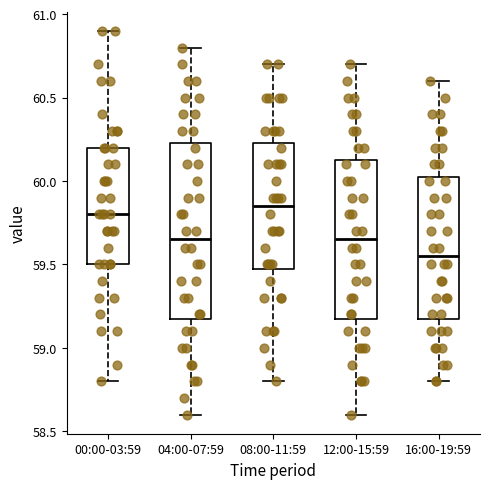

Reading left to right, read every box against the y-axis: the position of its median line, the range the box covers, and the ends of its whiskers. The values are not printed on the chart, so give them approximately, as read against the axis.

00:00-03:59: median 59.80, box 59.50 to 60.20, whiskers 58.80 to 60.90
04:00-07:59: median 59.65, box 59.20 to 60.25, whiskers 58.60 to 60.80
08:00-11:59: median 59.85, box 59.50 to 60.25, whiskers 58.80 to 60.70
12:00-15:59: median 59.65, box 59.20 to 60.15, whiskers 58.60 to 60.70
16:00-19:59: median 59.55, box 59.20 to 60.05, whiskers 58.80 to 60.60